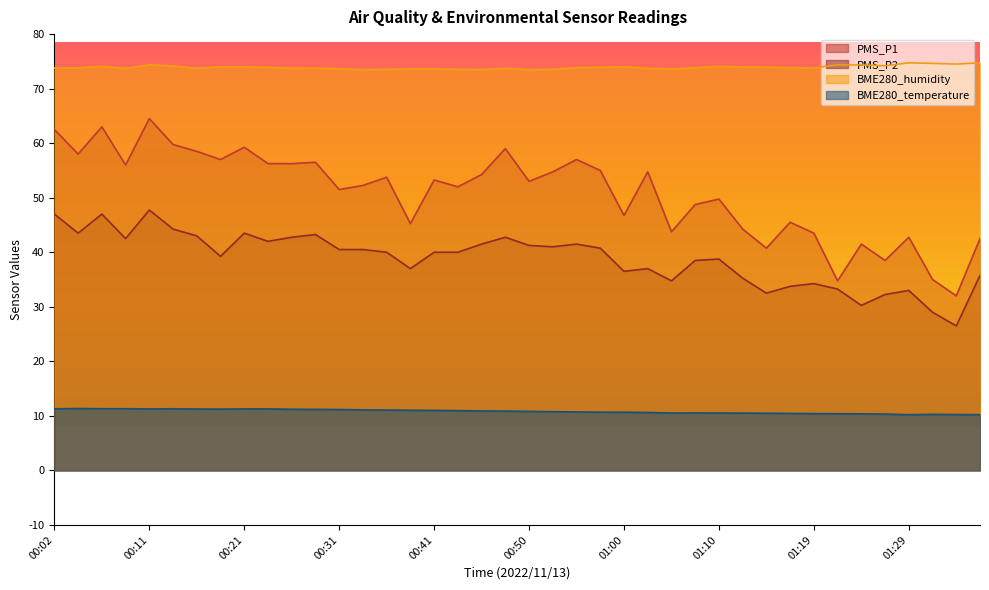

At which label does PMS_P2 reach its peak?

00:11